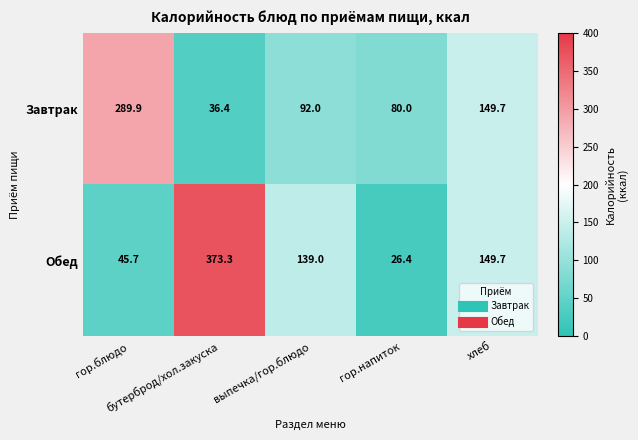

What is the difference between the highest and lowest values at гор.напиток?

53.6